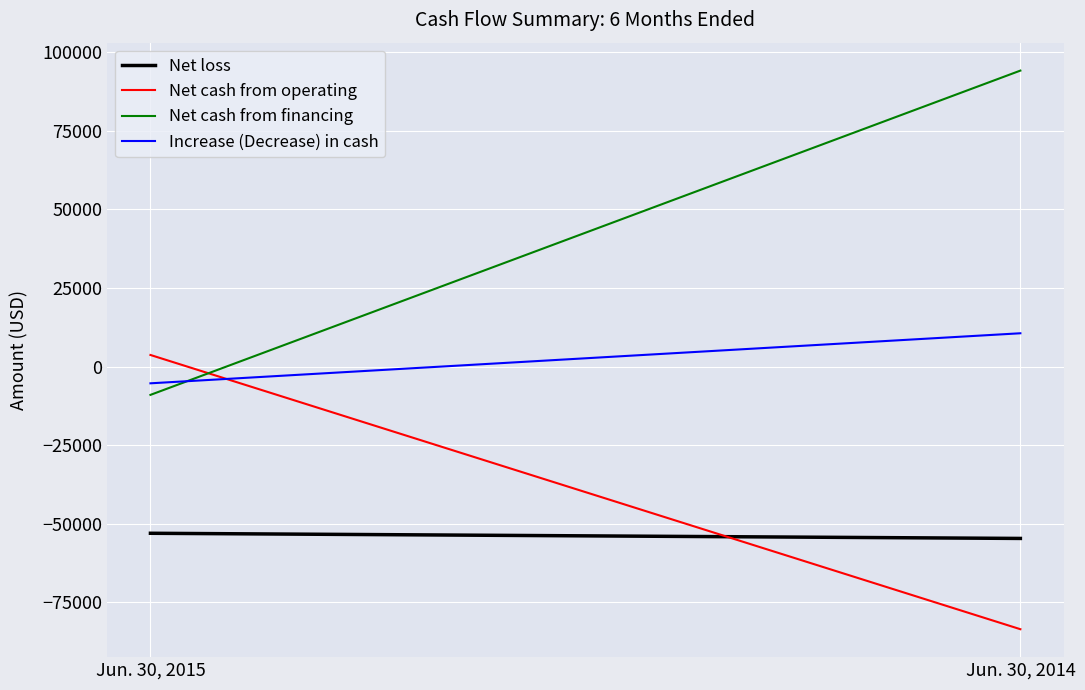

Reading left to right, transcribe all the data shown in this chart.

Net loss: Jun. 30, 2015=-53003	Jun. 30, 2014=-54646
Net cash from operating: Jun. 30, 2015=3677	Jun. 30, 2014=-83502
Net cash from financing: Jun. 30, 2015=-9009	Jun. 30, 2014=94079
Increase (Decrease) in cash: Jun. 30, 2015=-5332	Jun. 30, 2014=10577